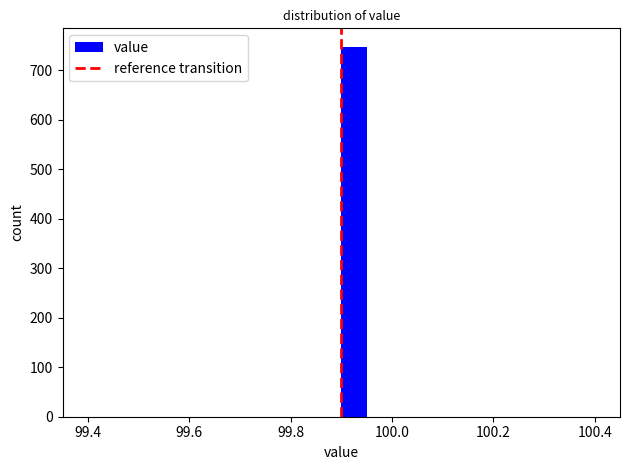

Around what value on the x-axis is the tallest bar? Give the approximate position of its centre, as read against the axis.

99.92